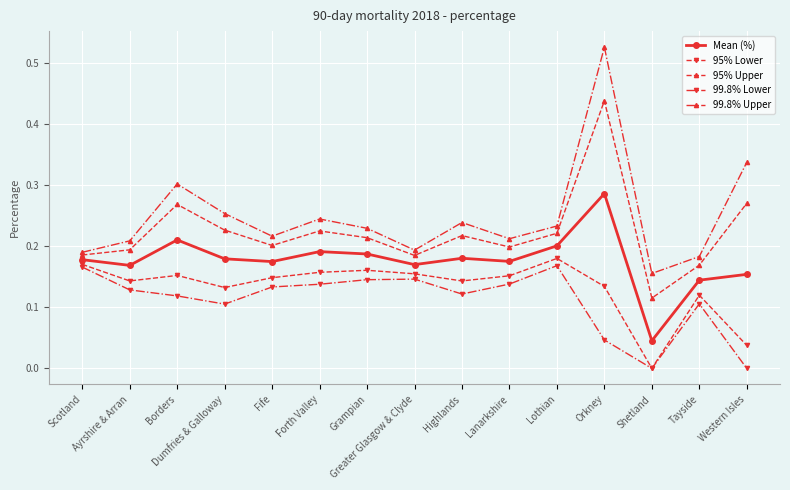

How many interior local peaks does the Mean (%) series have?

4